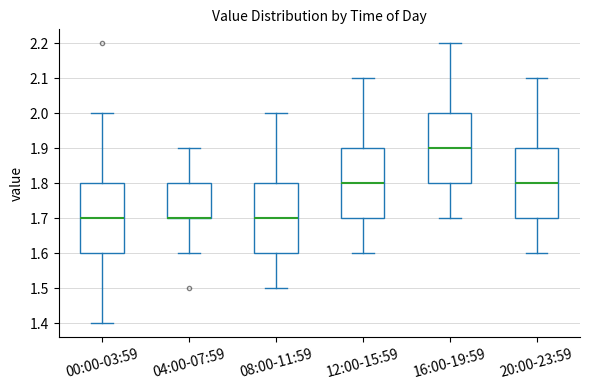

Where does the lower whisker of the box for 20:00-23:59 end on the y-axis? The values are not printed on the chart, so give them approximately, as read against the axis.

1.6